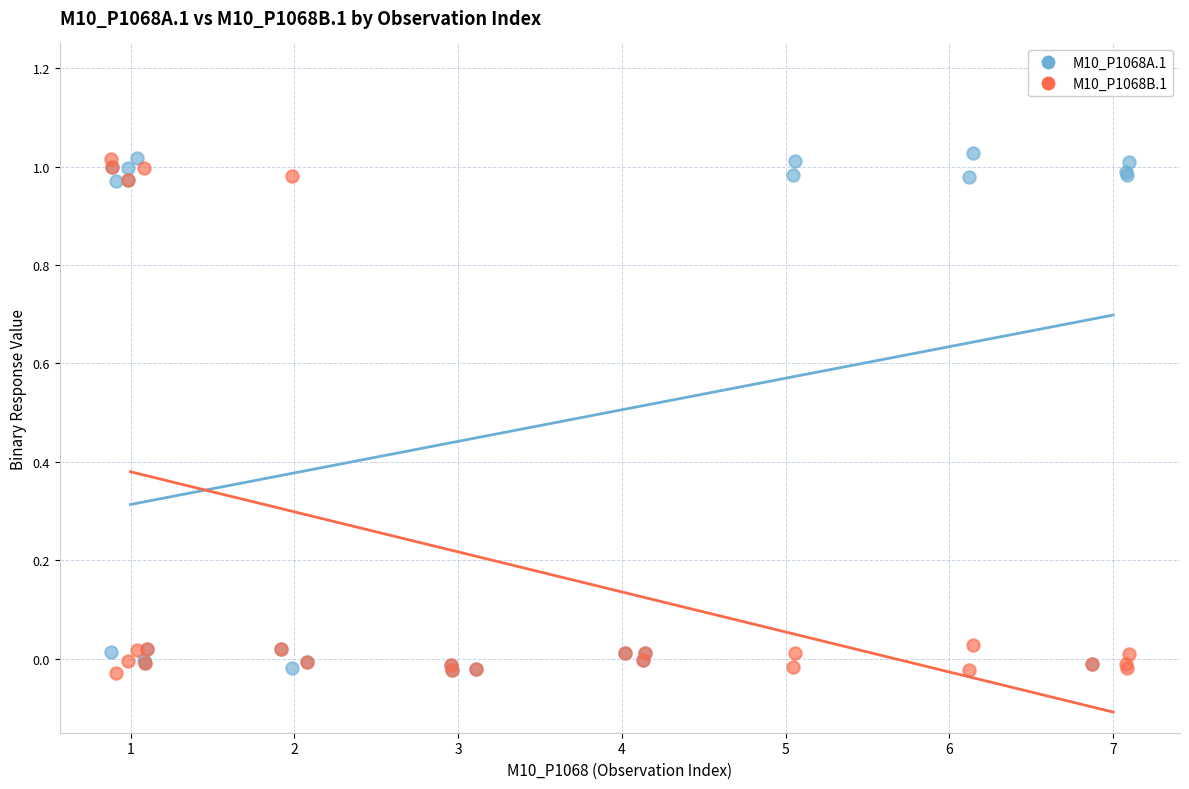

What are all the series names shown in the legend?

M10_P1068A.1, M10_P1068B.1